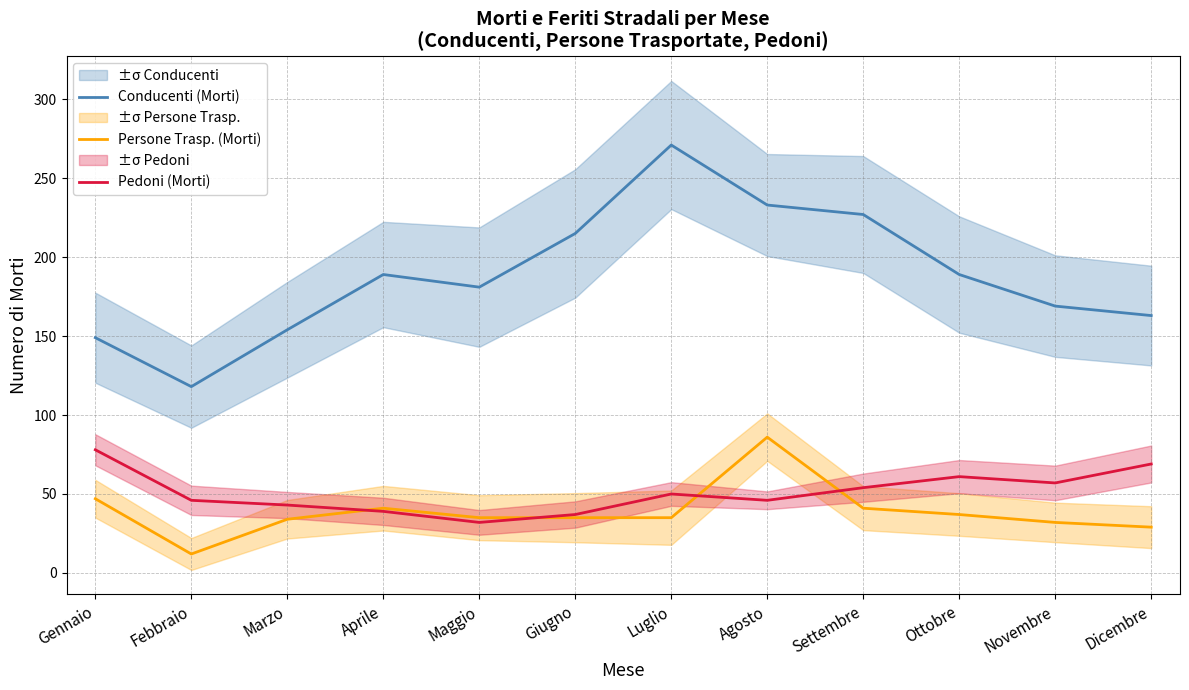

How many lines are shown in the chart?

3